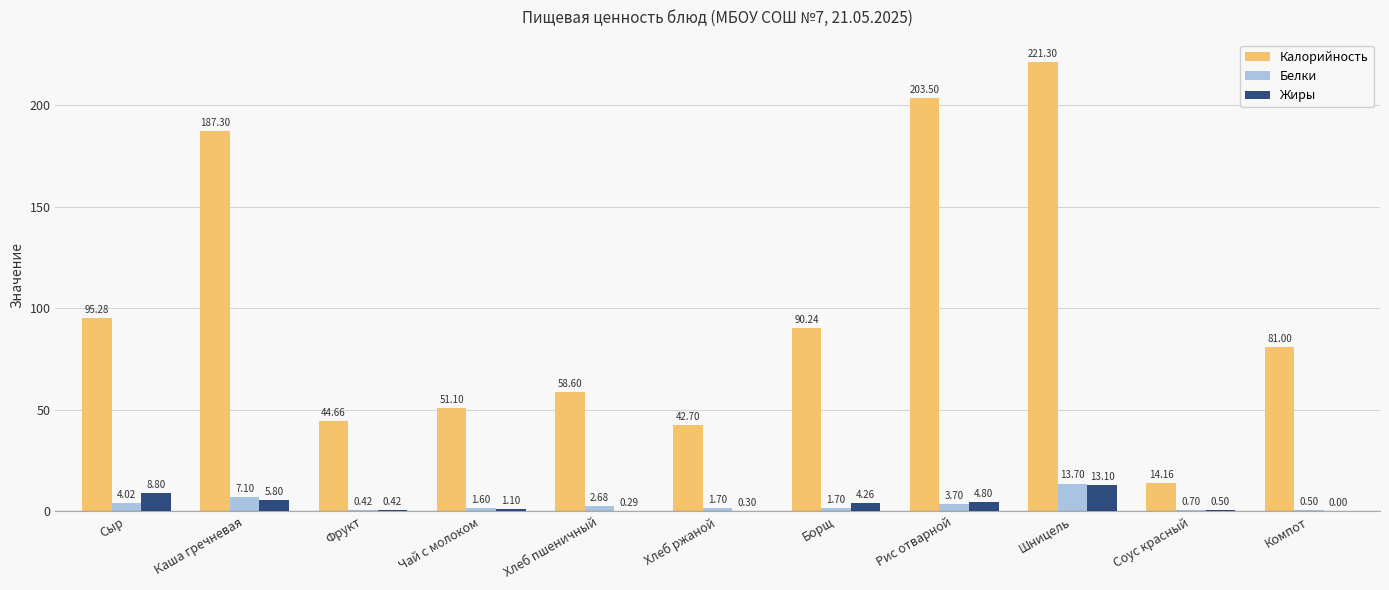

Between Чай с молоком and Хлеб пшеничный, which series saw the biggest shift?

Калорийность